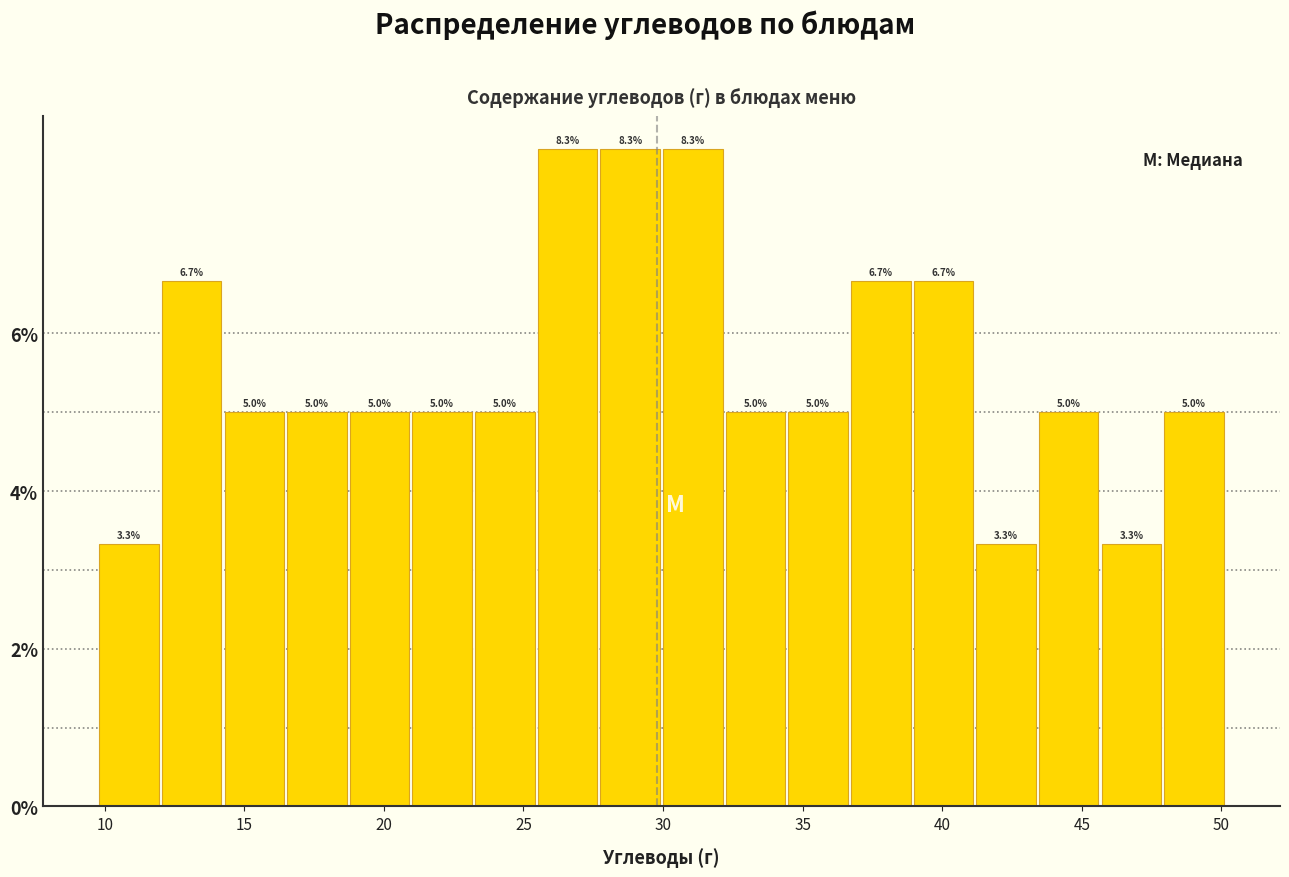

What is the height of the bar covering 34.5 to 36.5 on the x-axis? The bar edges are not printed on the chart, so give them approximately, as read against the axis.

5.0